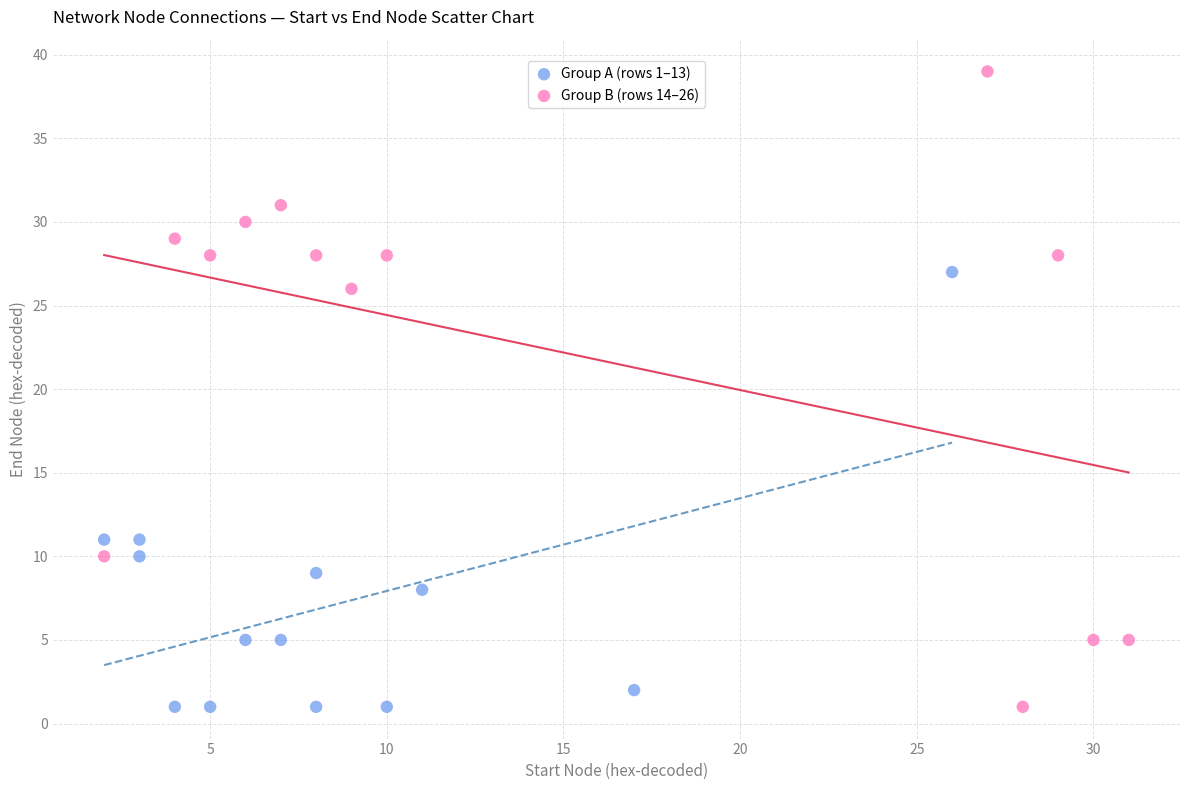

Which series contains the highest Y value?

Group B (rows 14–26)